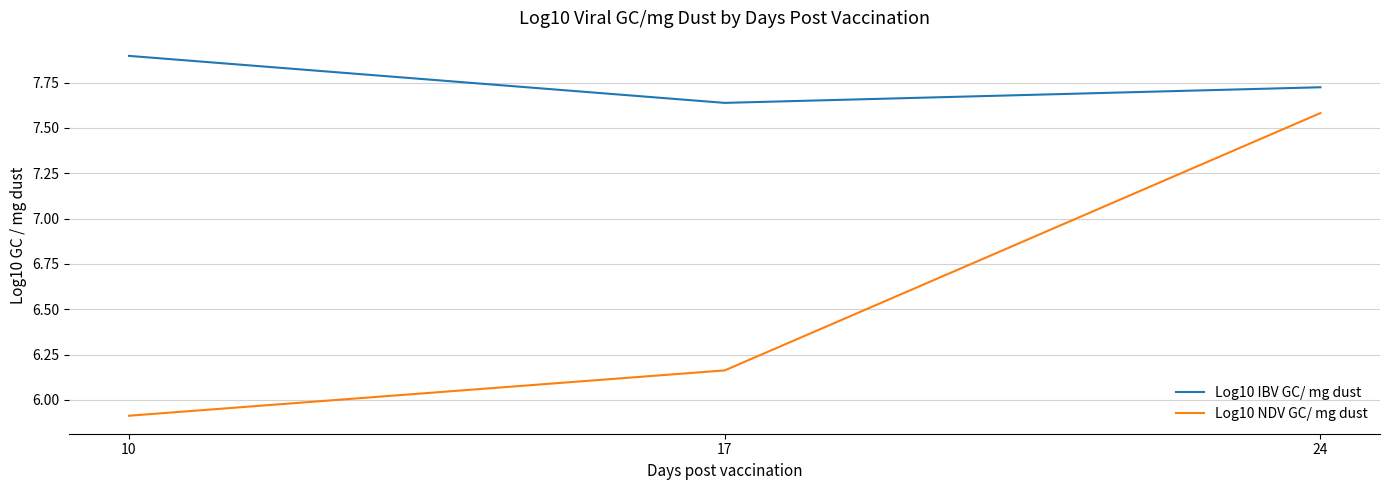

Rank the series at 10 from highest to lowest value.

Log10 IBV GC/ mg dust, Log10 NDV GC/ mg dust